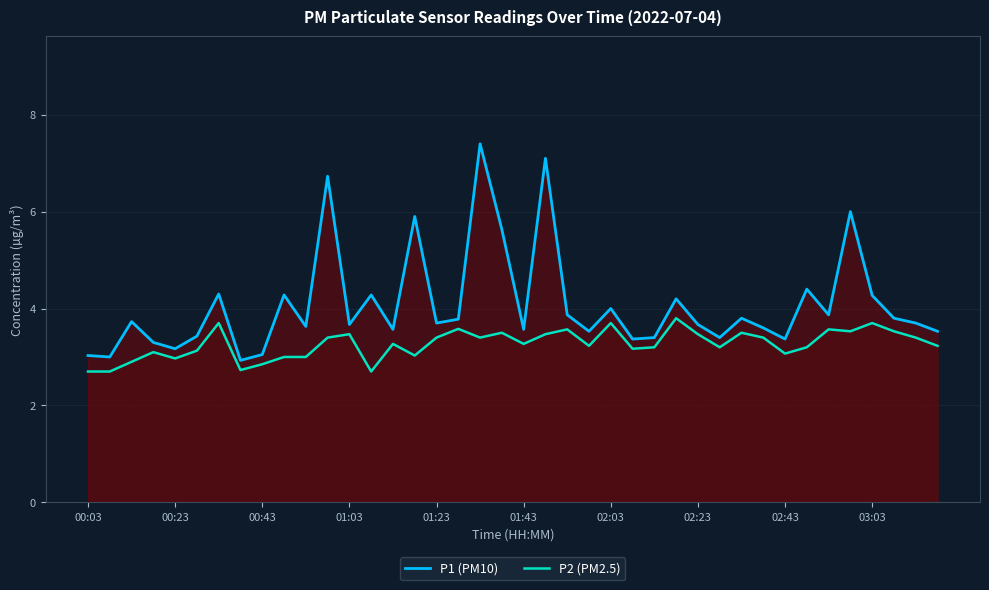

The P2 (PM2.5) series shows 2.0 at 03:03. True or false?

False